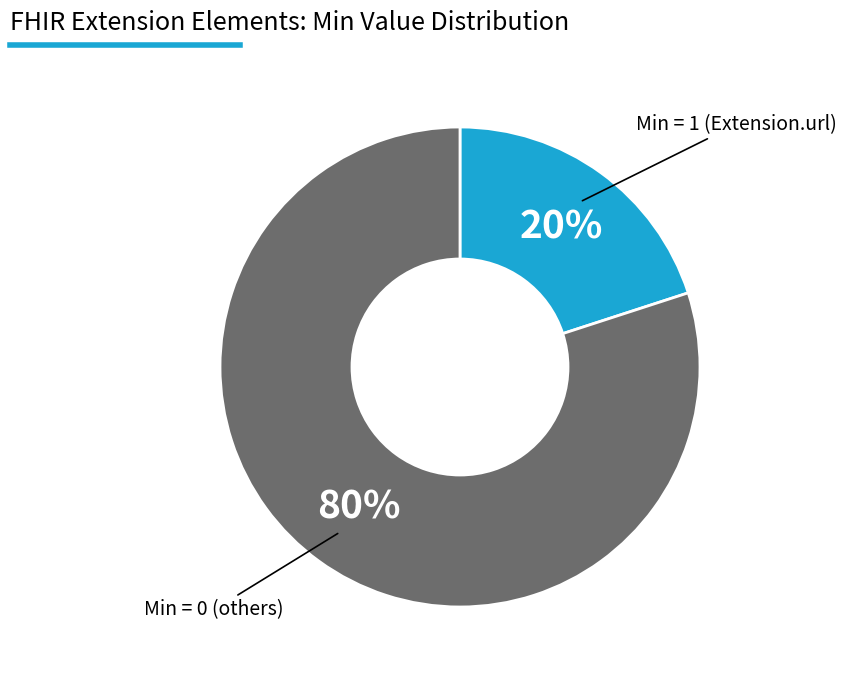

Is there any slice that represents more than half of the pie?

Yes